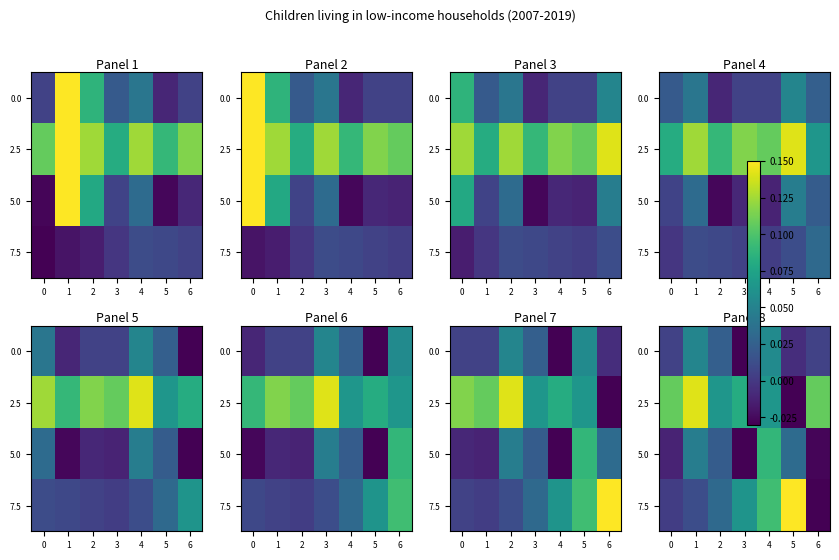

What is the difference between the second highest and second lowest values in the 7.5 series?

0.1